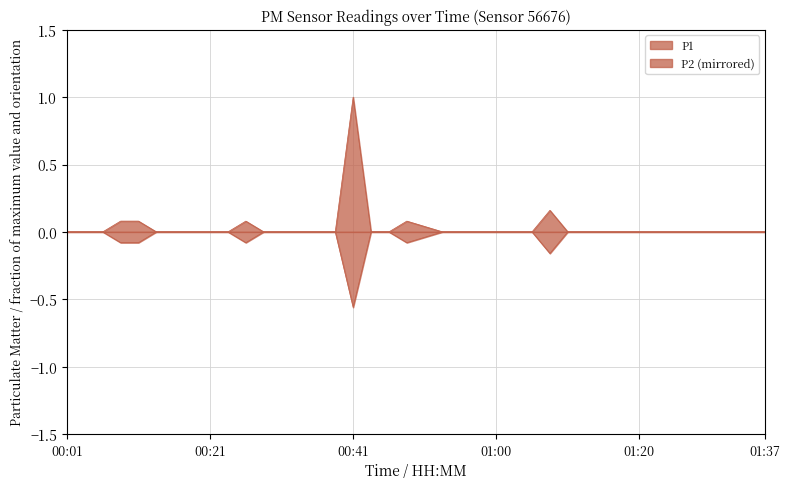

True or false: P2 and P1 cross at least once.

False